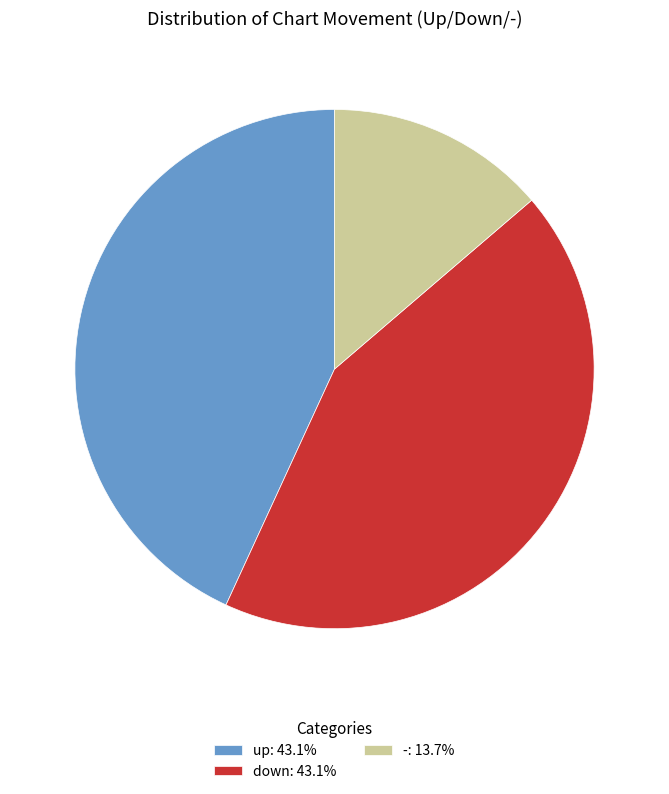

Combined, do -: 13.7% and down: 43.1% account for over 50%?

Yes